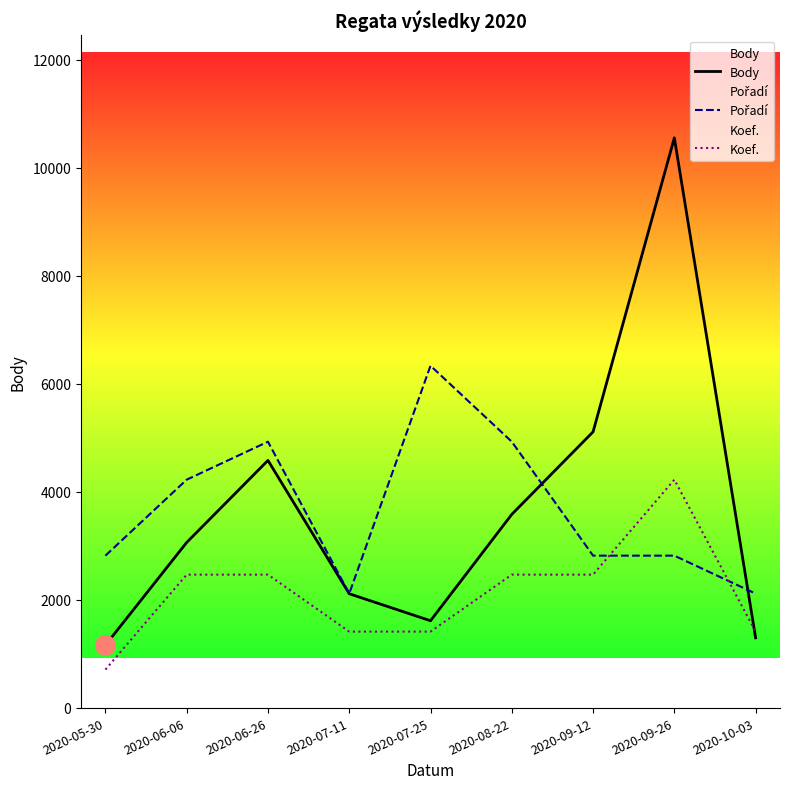

What is the difference between the second highest and minimum values in the Body series?

3950.0